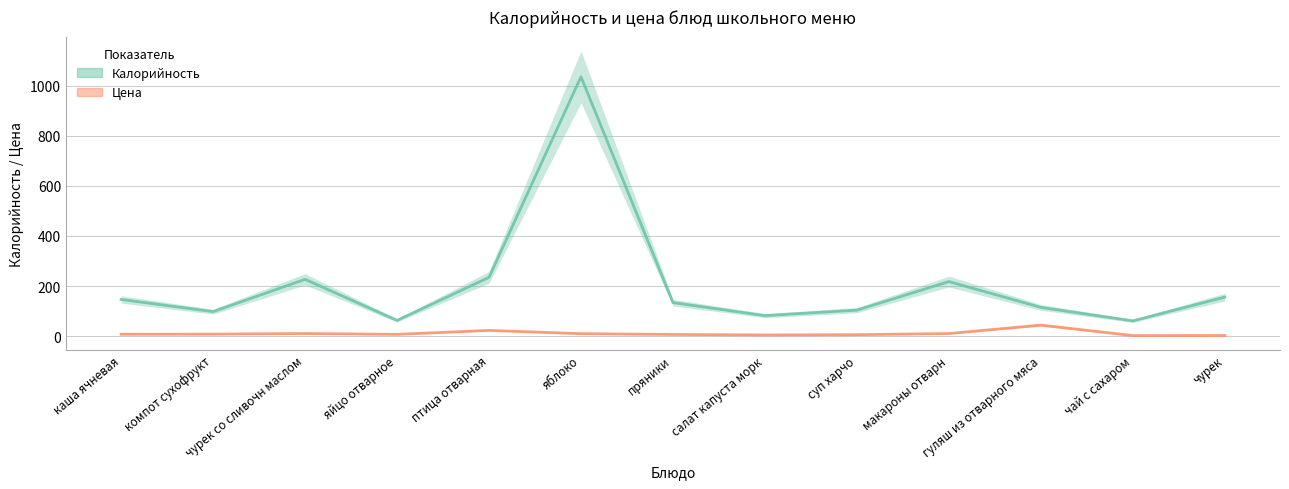

What is the label of the 8th point from the left?

салат капуста морк